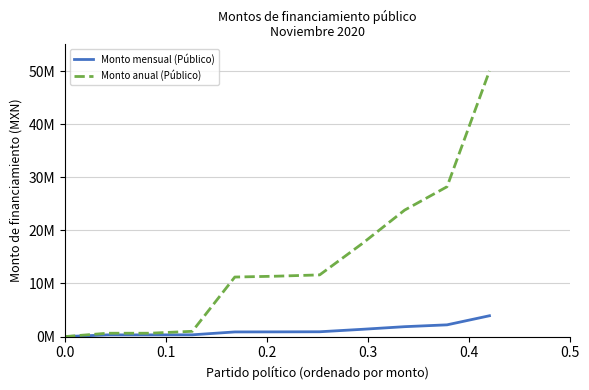

What are all the series names shown in the legend?

Monto mensual (Público), Monto anual (Público)